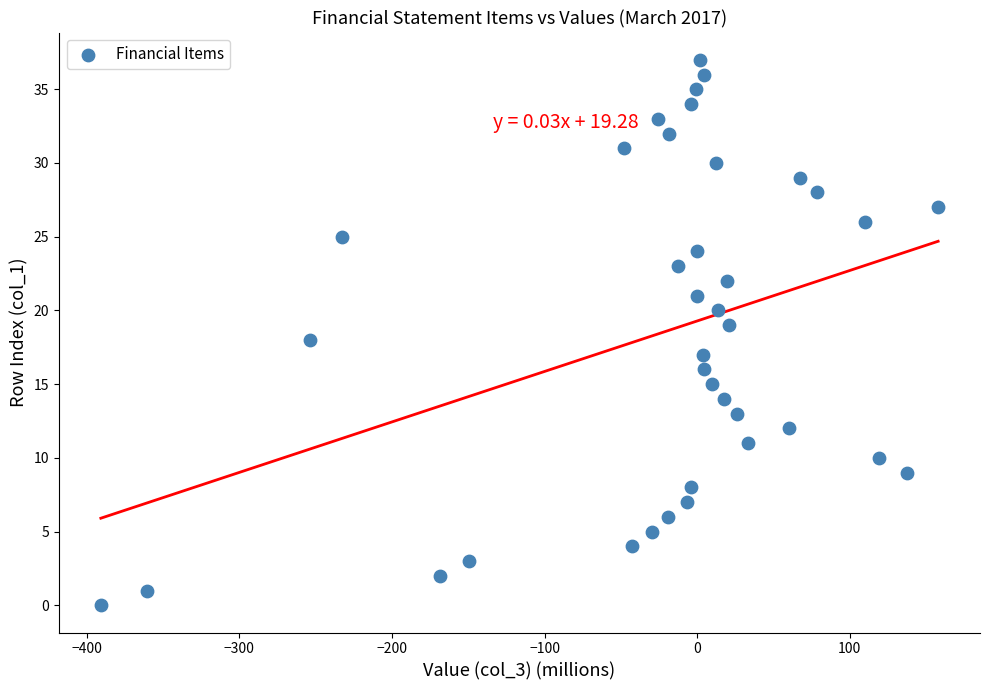

What is the range of Y values (max minus min)?

37